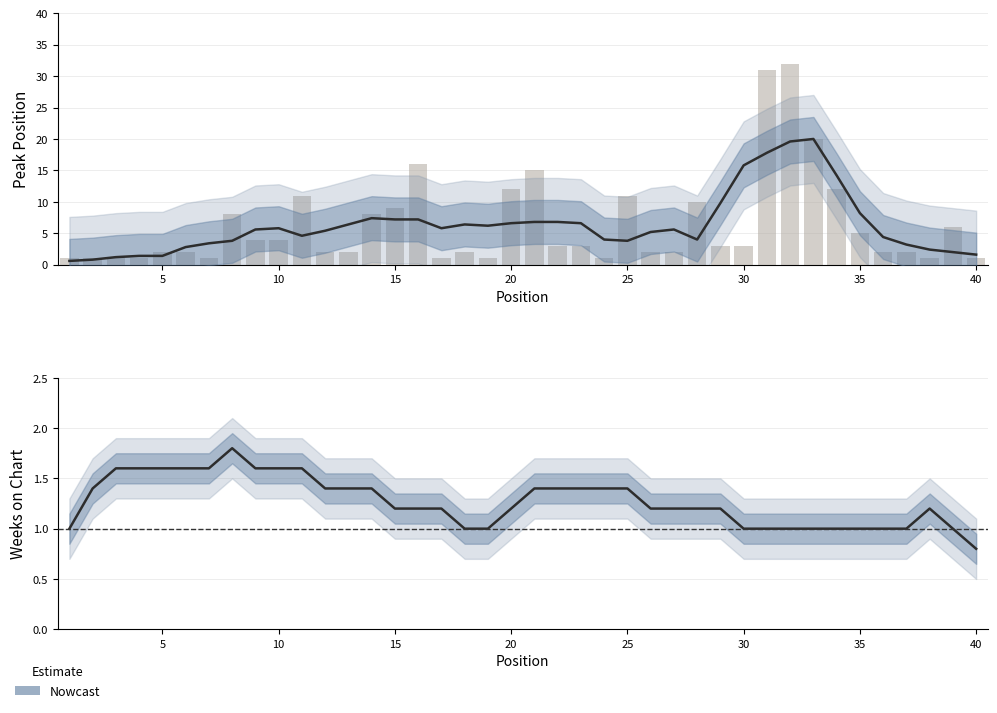

At which label does the data first exceed 1?

5